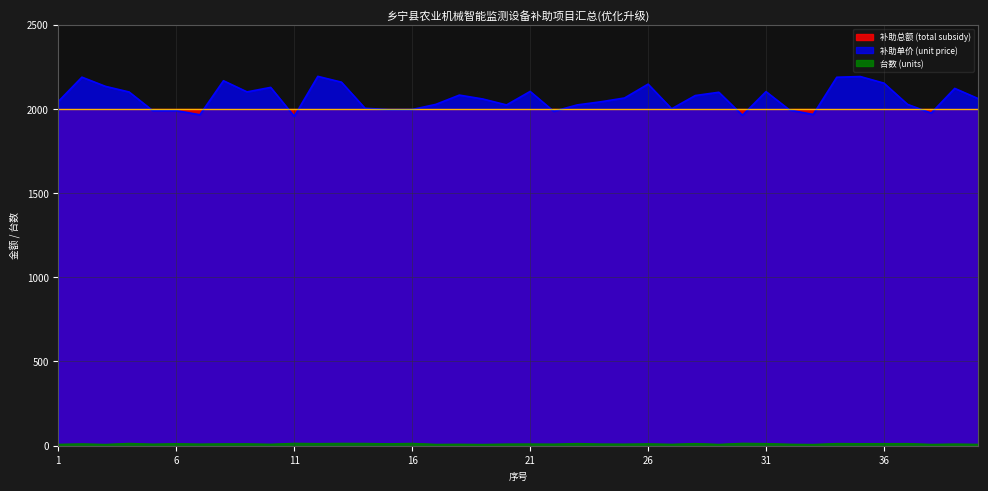

What is the value of the 台数 (units) point at the 23rd from the left?

1